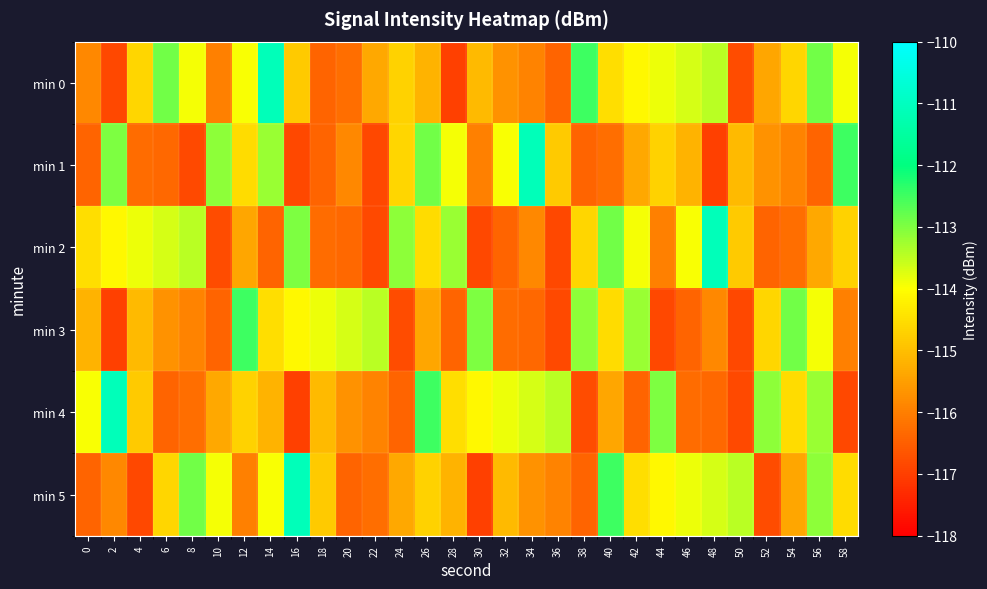

Between 6 and 20, which is larger?

6